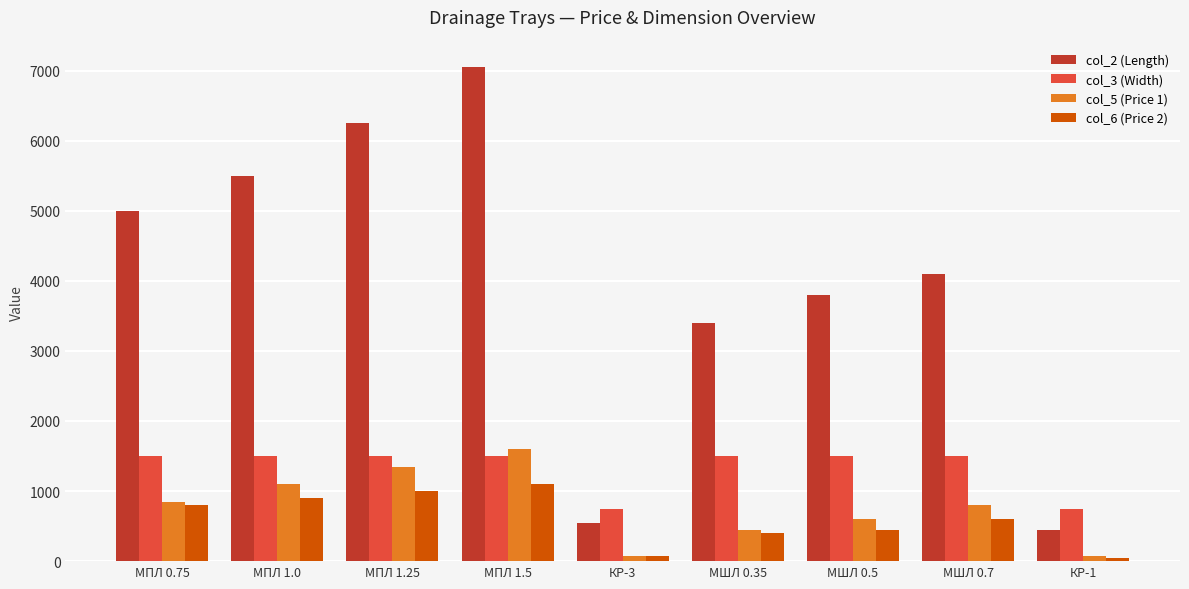

How many data points in col_6 (Price 2) are less than 600?

4